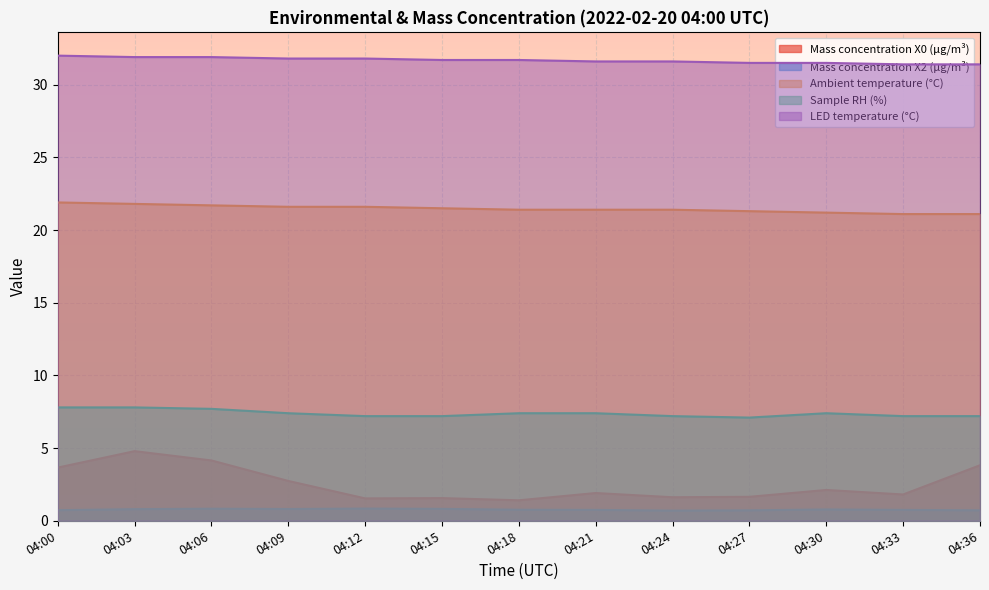

Reading left to right, extract all data points from this chart.

Mass concentration X0 (μg/m³): 04:00=3.7	04:03=4.8	04:06=4.2	04:09=2.7	04:12=1.5	04:15=1.6	04:18=1.4	04:21=1.9	04:24=1.6	04:27=1.6	04:30=2.1	04:33=1.8	04:36=3.8
Mass concentration X2 (μg/m³): 04:00=0.7	04:03=0.8	04:06=0.8	04:09=0.8	04:12=0.8	04:15=0.8	04:18=0.8	04:21=0.8	04:24=0.7	04:27=0.7	04:30=0.8	04:33=0.8	04:36=0.7
Ambient temperature (°C): 04:00=21.9	04:03=21.8	04:06=21.7	04:09=21.6	04:12=21.6	04:15=21.5	04:18=21.4	04:21=21.4	04:24=21.4	04:27=21.3	04:30=21.2	04:33=21.1	04:36=21.1
Sample RH (%): 04:00=7.8	04:03=7.8	04:06=7.7	04:09=7.4	04:12=7.2	04:15=7.2	04:18=7.4	04:21=7.4	04:24=7.2	04:27=7.1	04:30=7.4	04:33=7.2	04:36=7.2
LED temperature (°C): 04:00=32.0	04:03=31.9	04:06=31.9	04:09=31.8	04:12=31.8	04:15=31.7	04:18=31.7	04:21=31.6	04:24=31.6	04:27=31.5	04:30=31.5	04:33=31.4	04:36=31.4